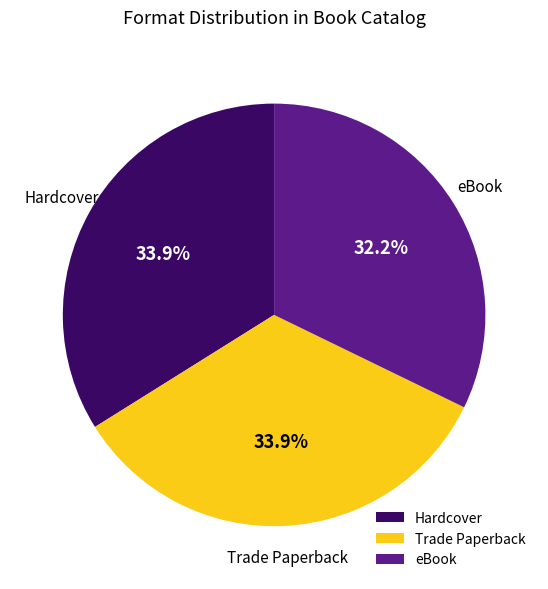

What is the smallest slice in the pie chart?

eBook